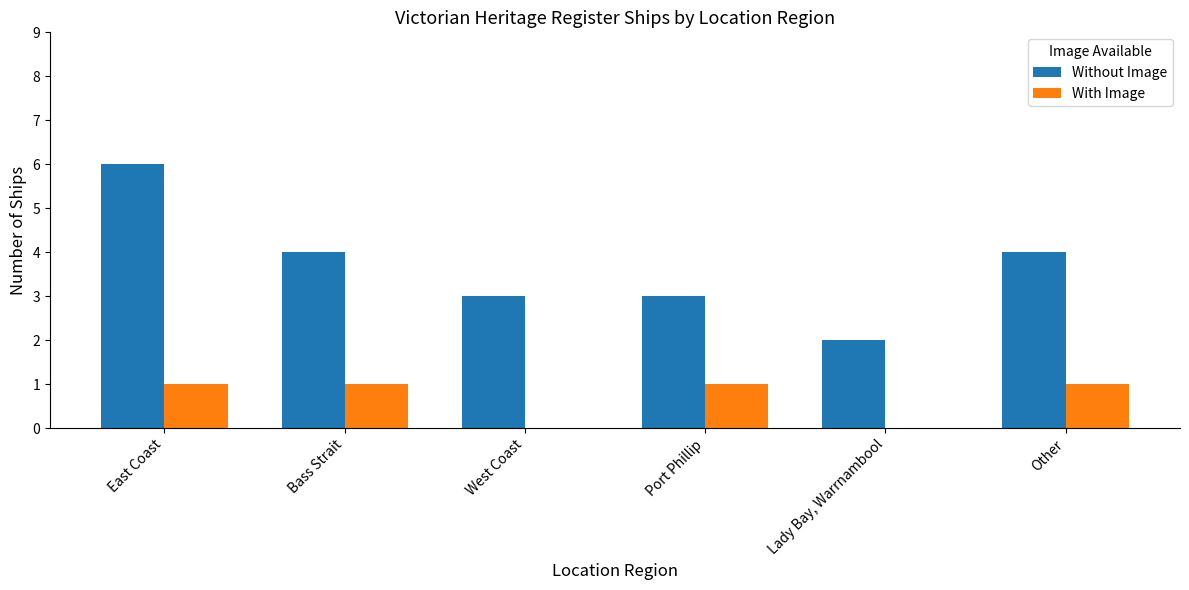

The value of With Image at West Coast is 0. True or false?

True